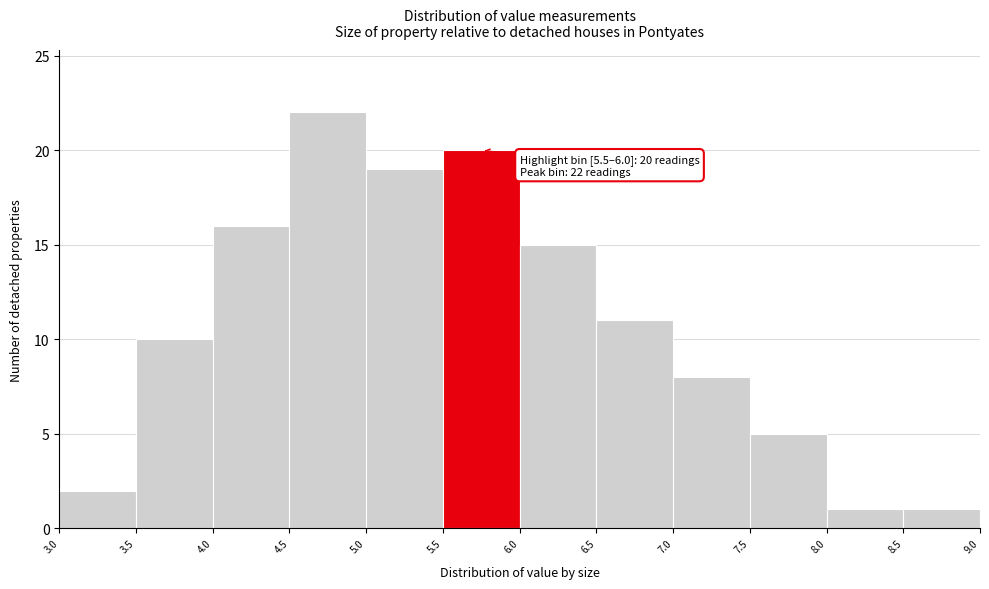

Over which range of the x-axis is the bar tallest?

4.5 to 5.0